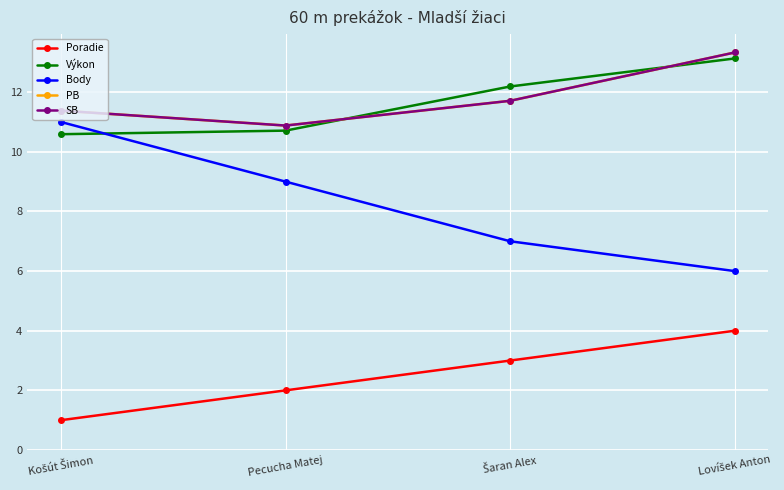

Between Pecucha Matej and Šaran Alex, which series saw the biggest shift?

Body